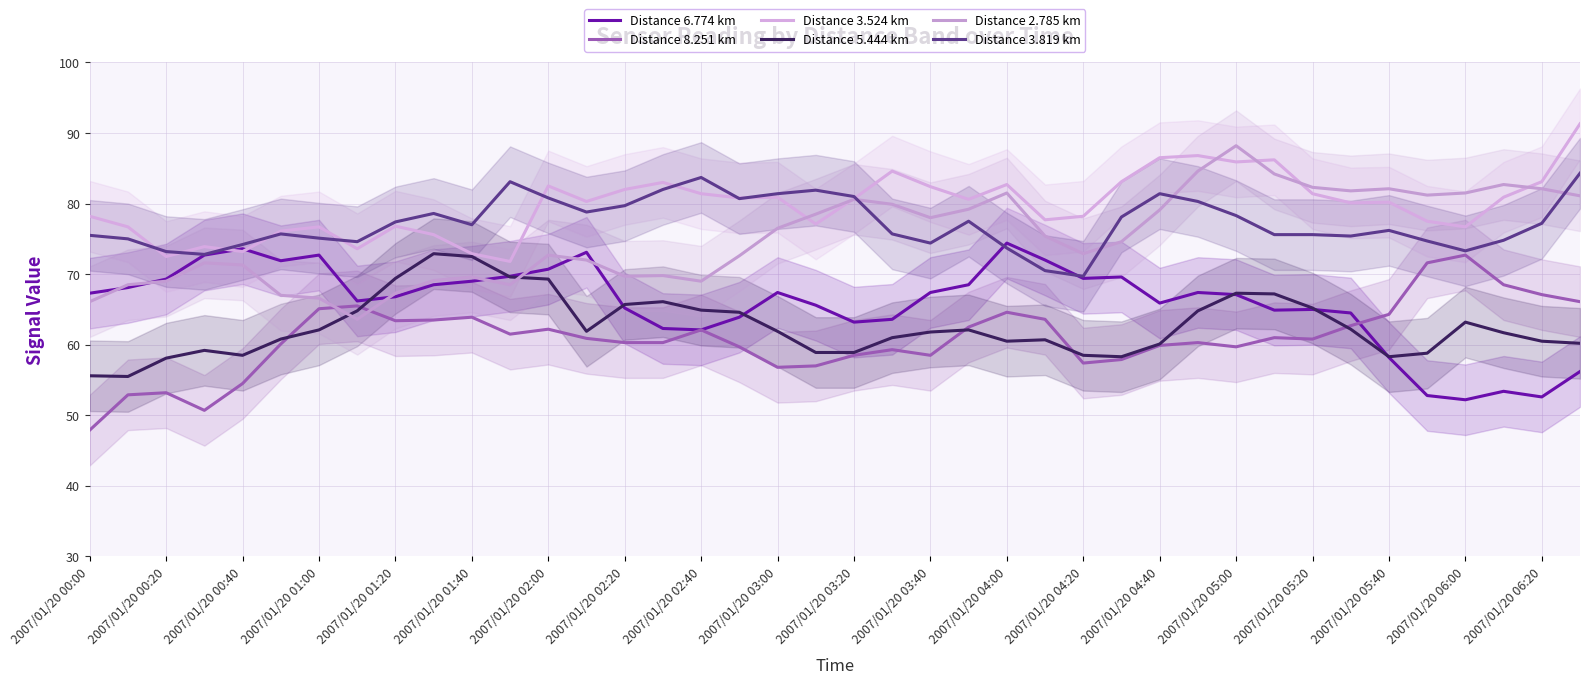

What is the highest value of the Distance 5.444 km series?

72.9